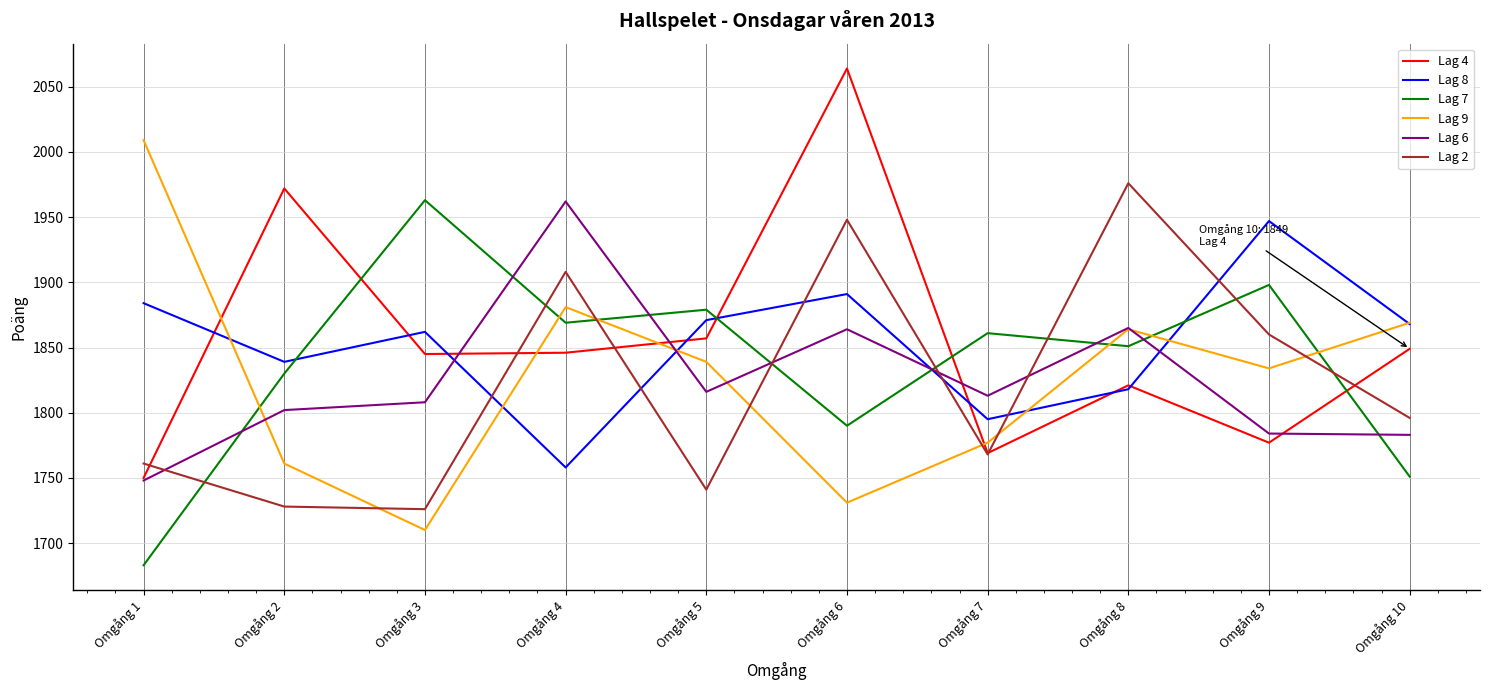

What is the maximum value for Lag 4?

2064